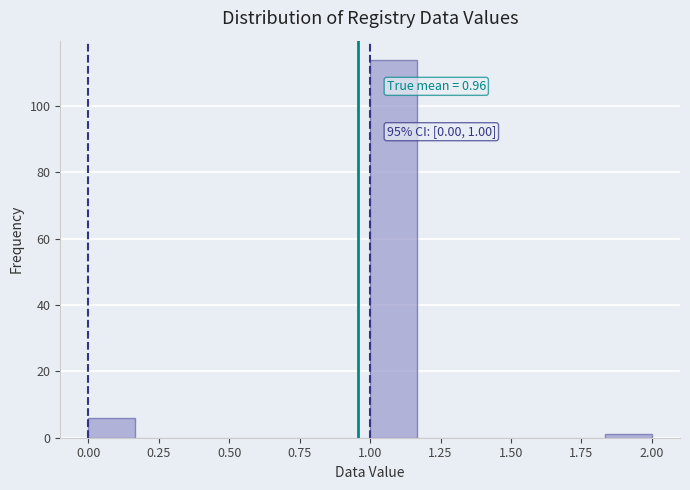

Read against the x-axis, roughly where is the centre of the tallest bar?

1.10